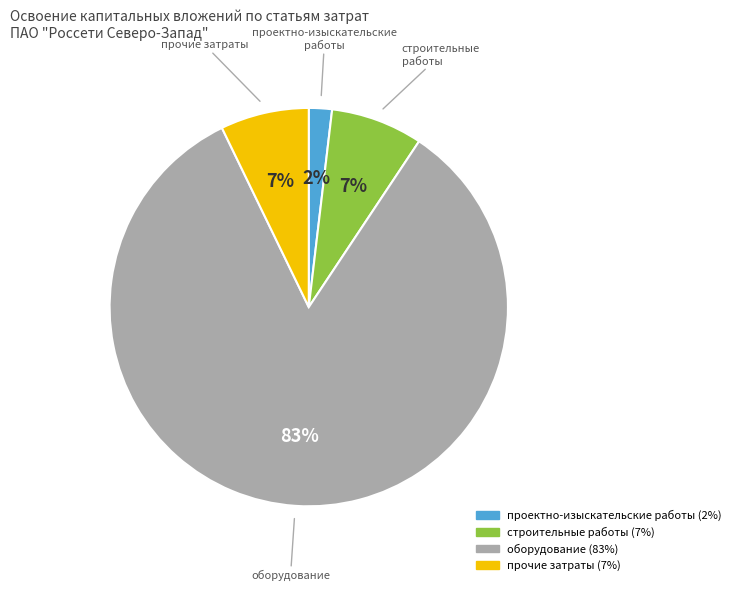

How many slices are in this pie chart?

4